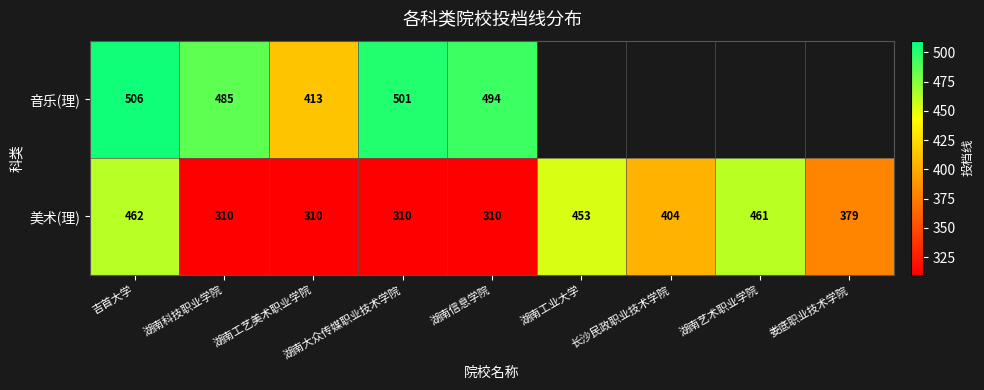

What is the sum of all 美术(理) values?

3399